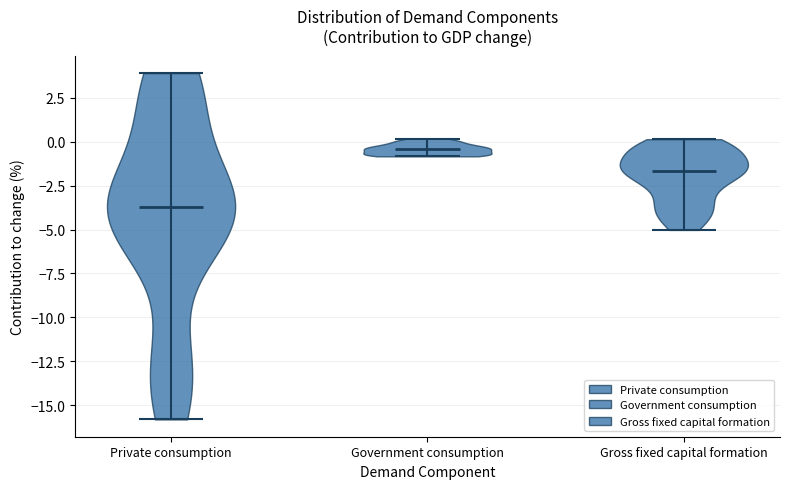

What is the lowest point the violin for Gross fixed capital formation reaches on the y-axis? The values are not printed on the chart, so give them approximately, as read against the axis.

-5.0